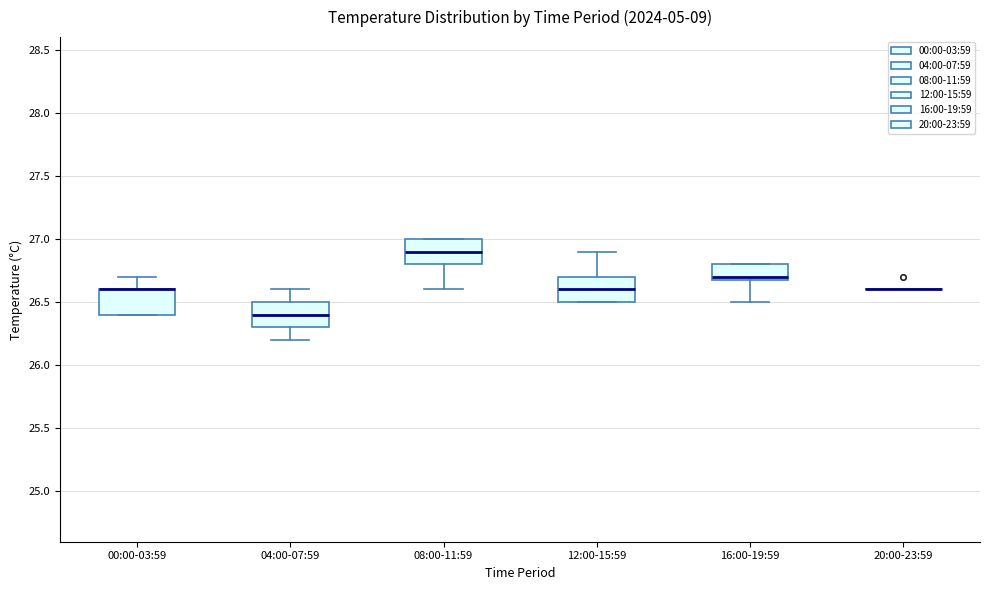

Reading left to right, transcribe this box plot: for each box, give where its median line is, the range the box spans, and where its two whiskers end, as read against the y-axis. The values are not printed on the chart, so give them approximately, as read against the axis.

00:00-03:59: median 26.6 (drawn on the box's upper edge), box 26.4 to 26.6, whiskers 26.4 to 26.7
04:00-07:59: median 26.4, box 26.3 to 26.5, whiskers 26.2 to 26.6
08:00-11:59: median 26.9, box 26.8 to 27.0, whiskers 26.6 to 27.0
12:00-15:59: median 26.6, box 26.5 to 26.7, whiskers 26.5 to 26.9
16:00-19:59: median 26.7 (just above the box's lower edge), box 26.7 to 26.8, whiskers 26.5 to 26.8
20:00-23:59: box collapsed to a line at 26.6, whiskers 26.6 to 26.6